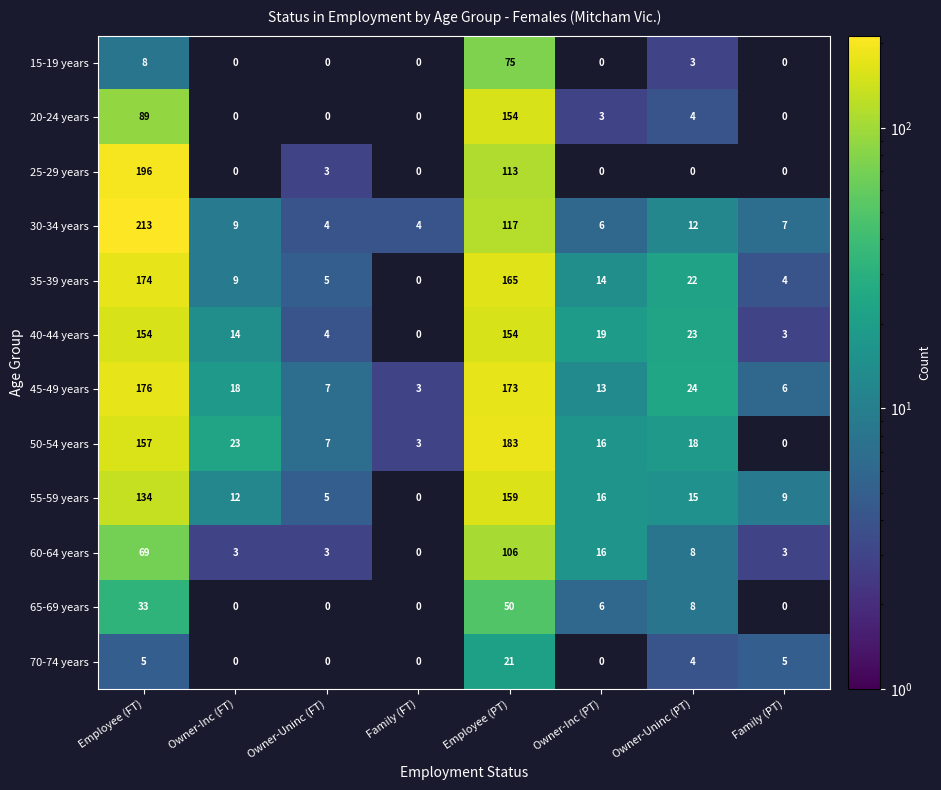

At which label does 45-49 years first exceed 18?

Employee (FT)